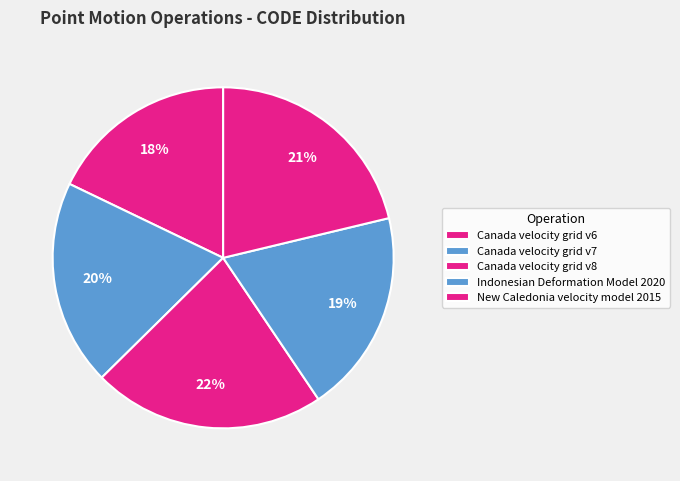

How many segments does this pie chart have?

5